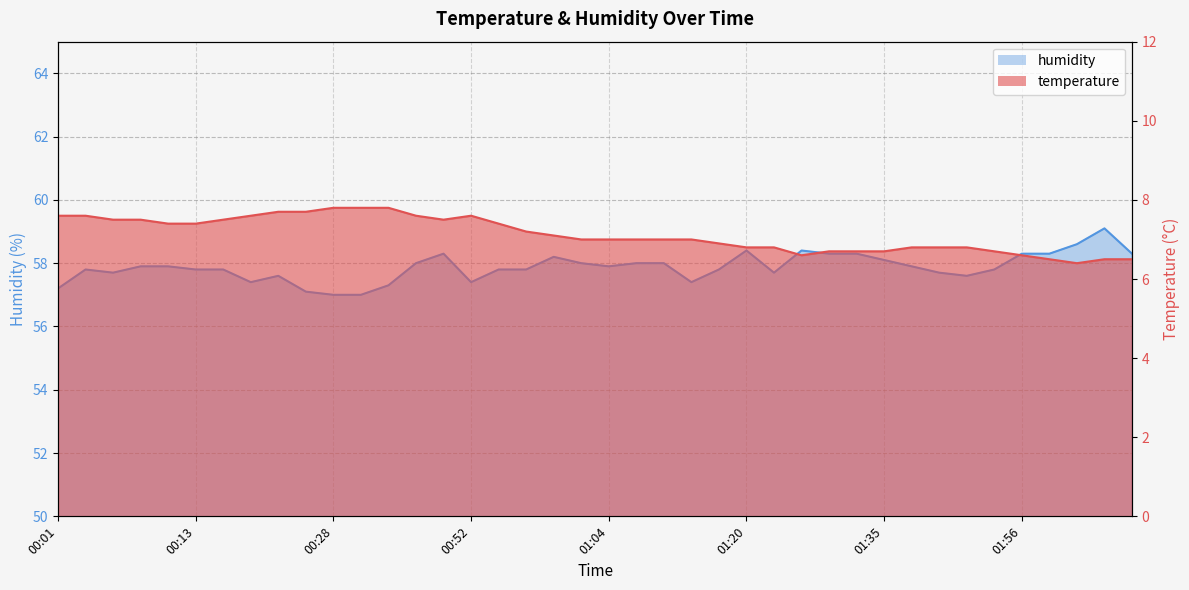

Which series has the widest spread of values?

humidity